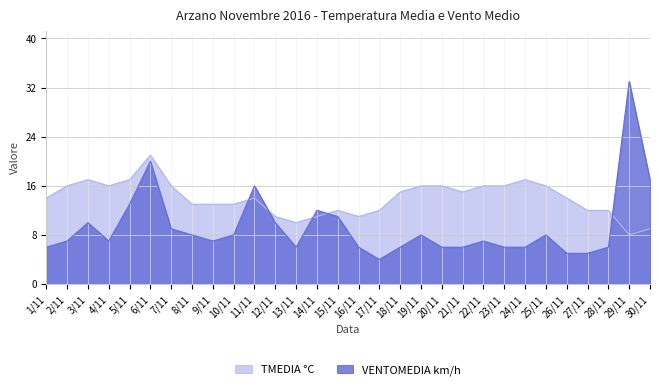

True or false: VENTOMEDIA km/h has more than 0 points higher than both neighbors.

True